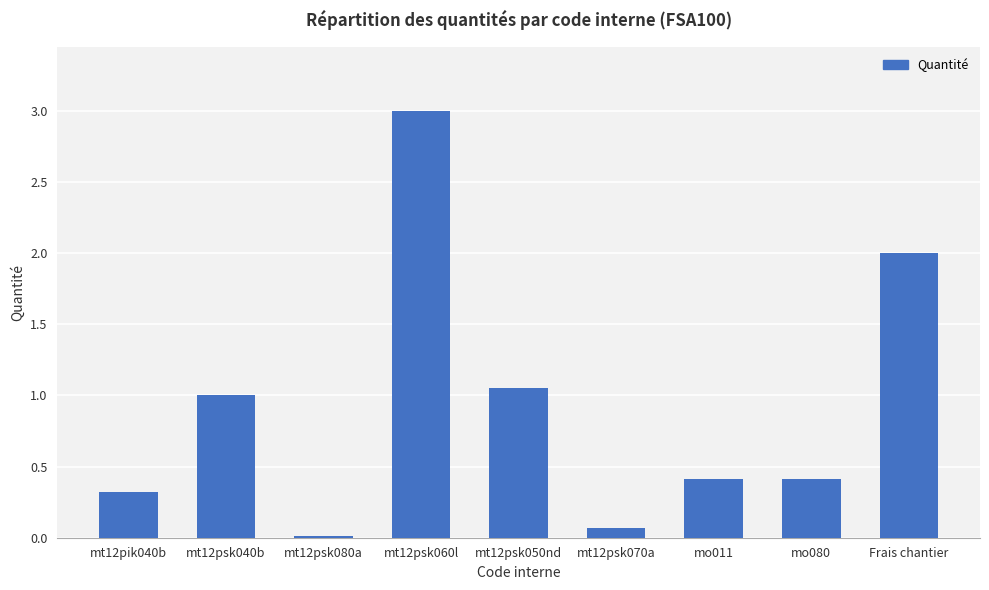

Which label corresponds to the largest value in the chart?

mt12psk060l